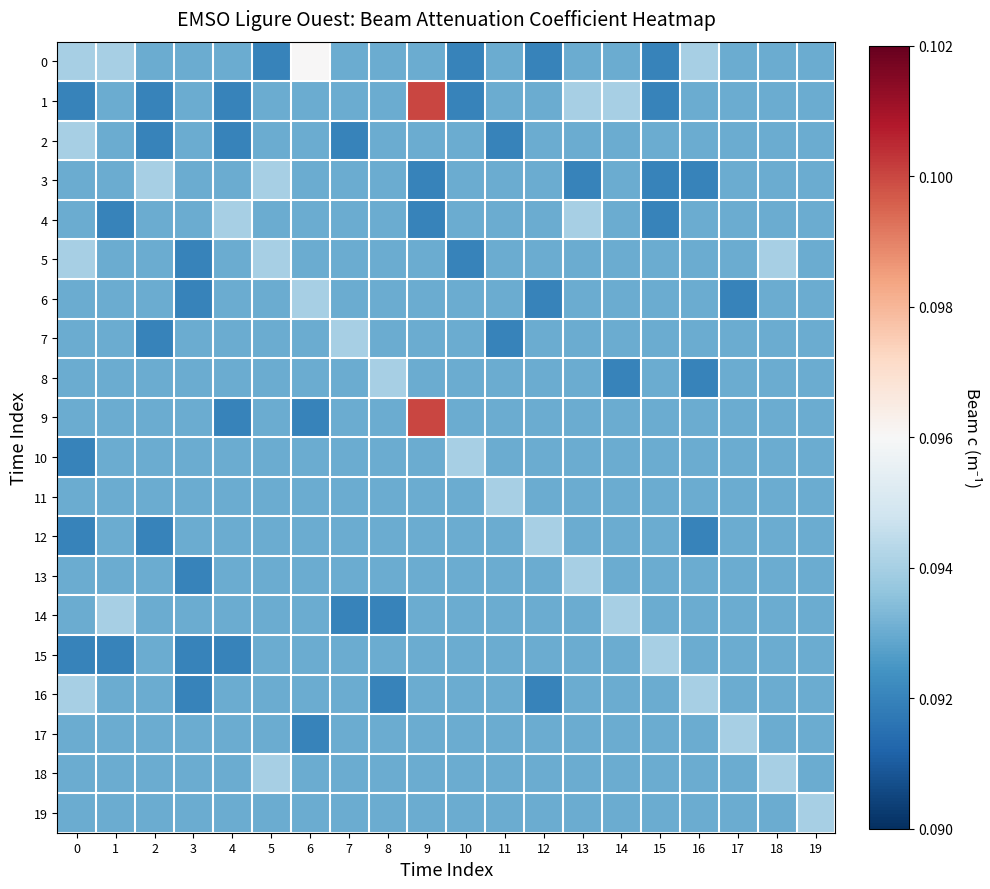

List the series in order of their peak value, lowest first.

2, 3, 4, 5, 6, 7, 8, 10, 11, 12, 13, 14, 15, 16, 17, 18, 19, 0, 1, 9